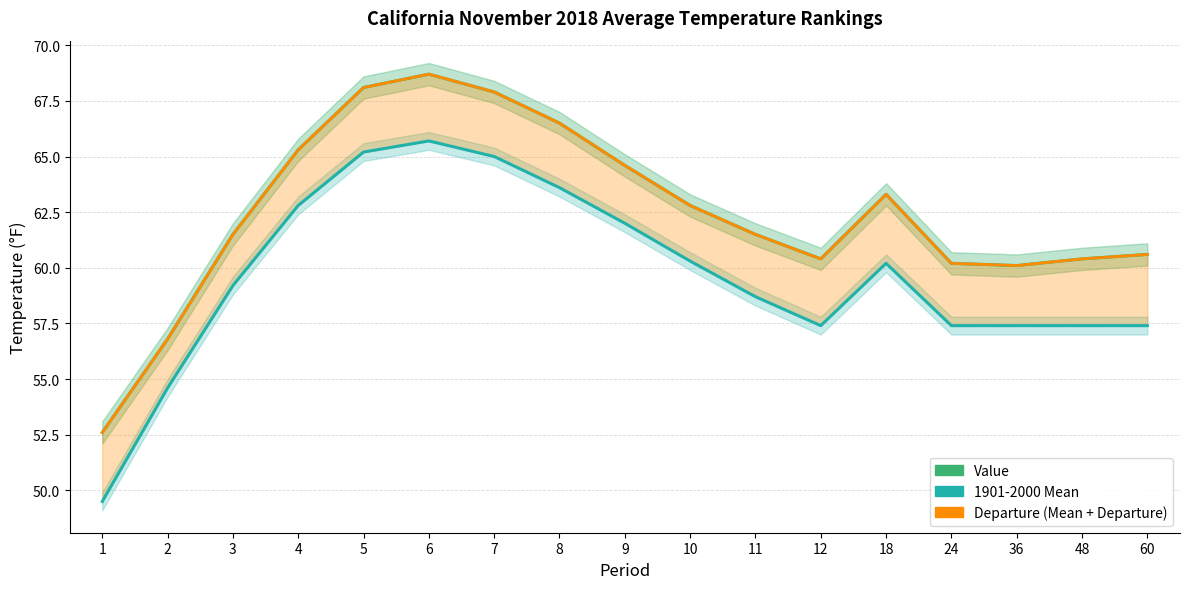

In Value, how many points are higher than both neighbors (excluding endpoints)?

2